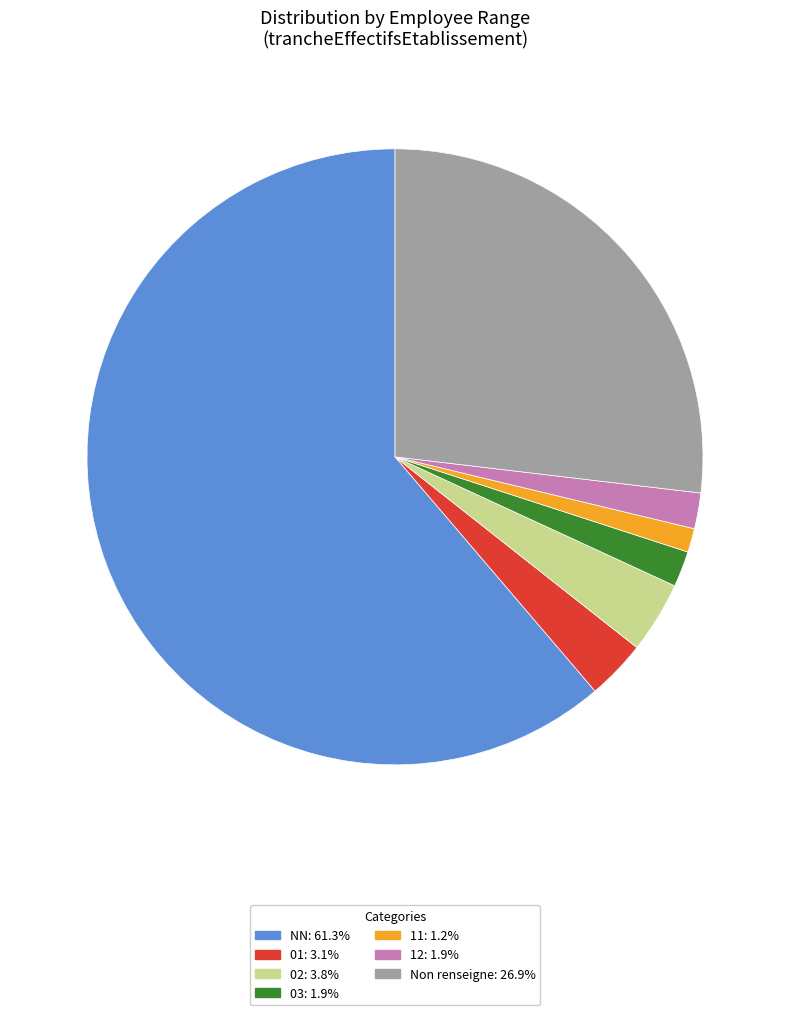

Is there a majority slice in this chart?

Yes